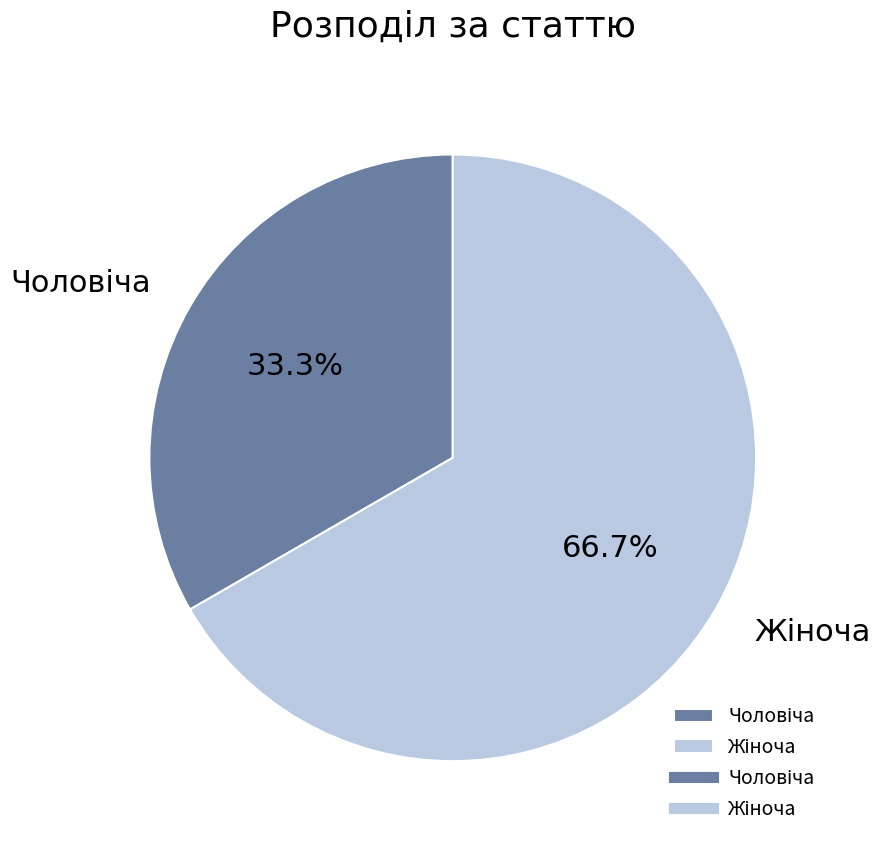

Is it true that Жіноча is 67% of the pie?

True